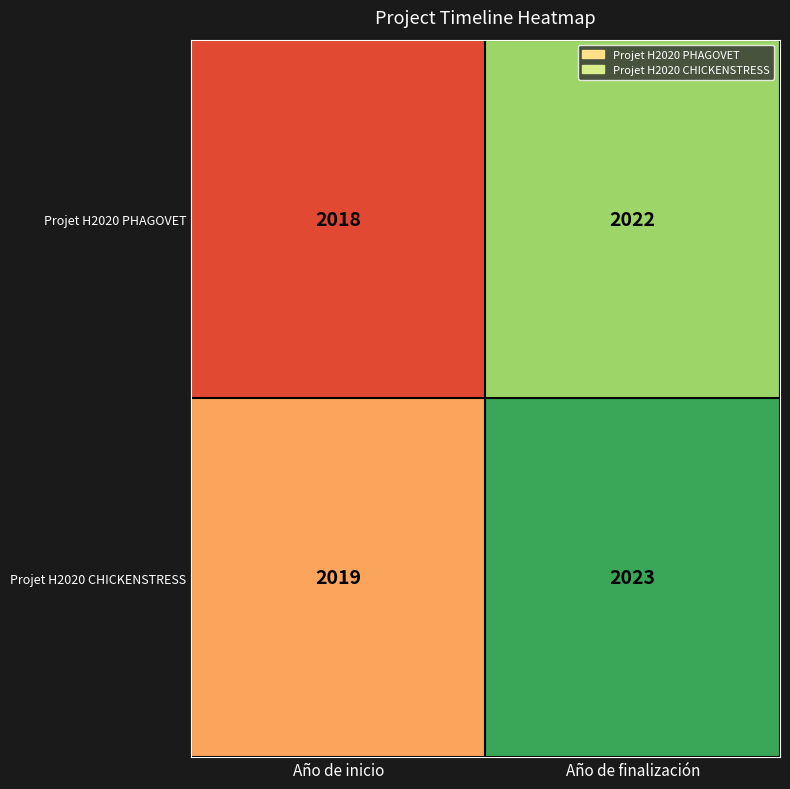

What is the difference between the Projet H2020 PHAGOVET values at Año de finalización and Año de inicio?

4